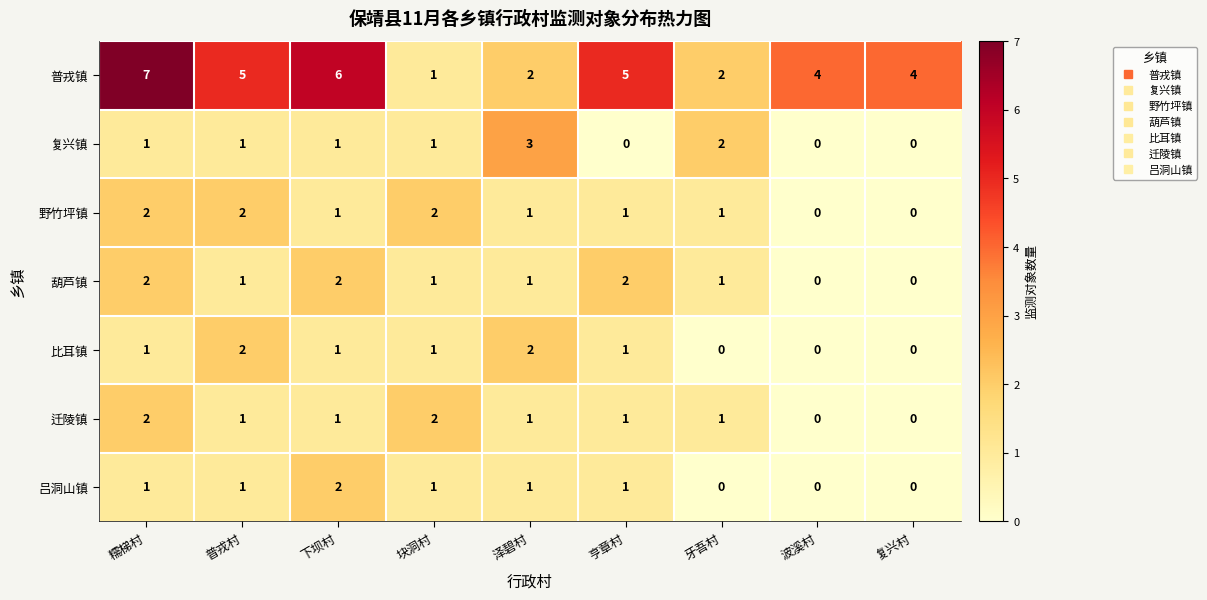

What is the maximum value shown in the chart?

7